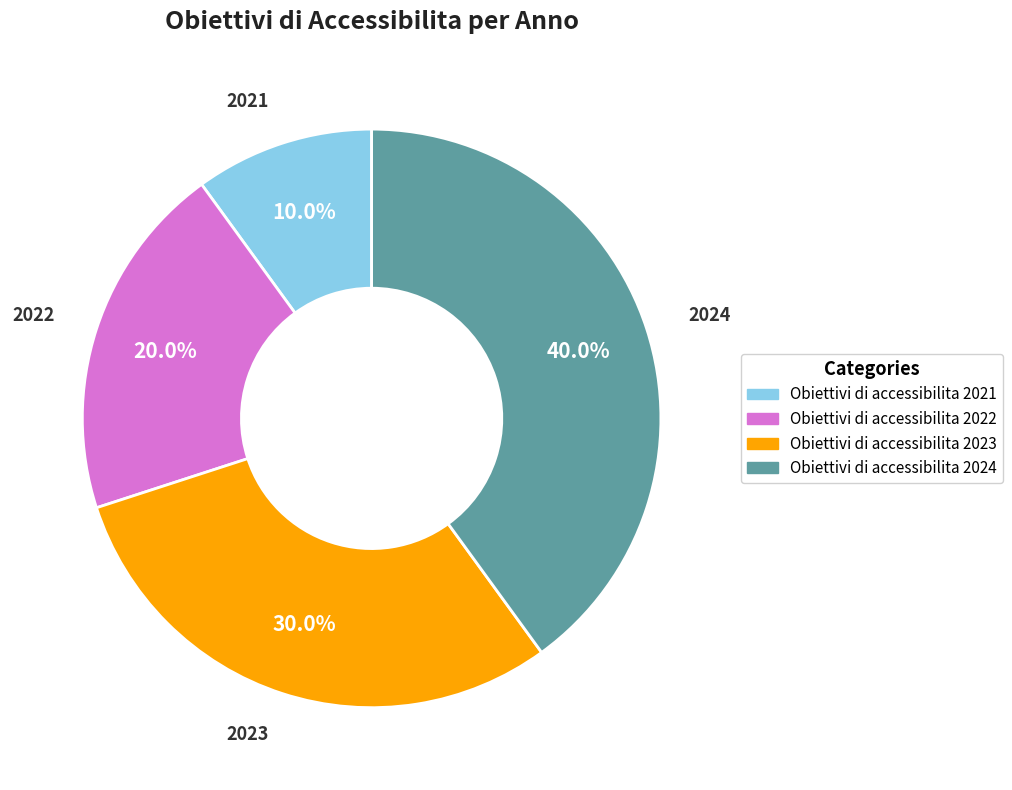

Which slice is the smallest?

Obiettivi di accessibilita 2021